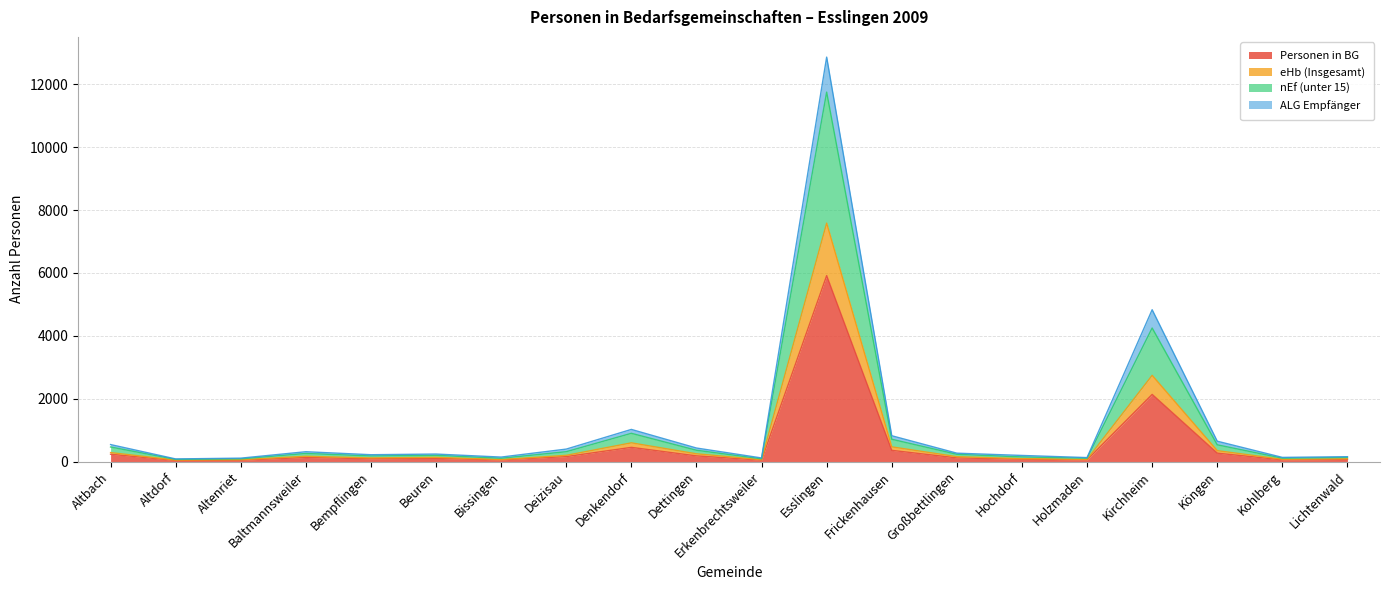

What is the maximum value for eHb (Insgesamt)?

7587